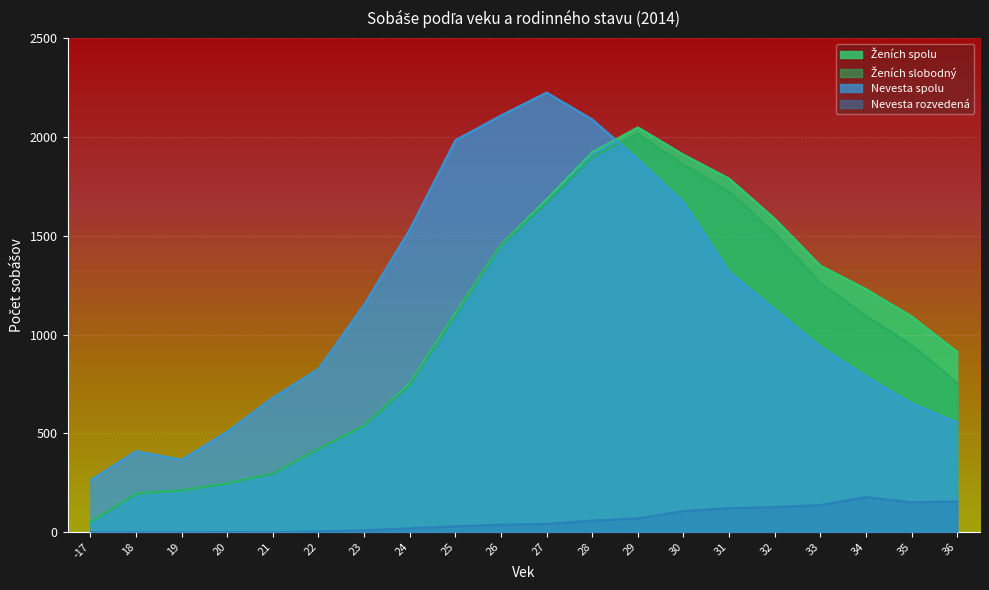

At which label does Ženích spolu reach its peak?

29